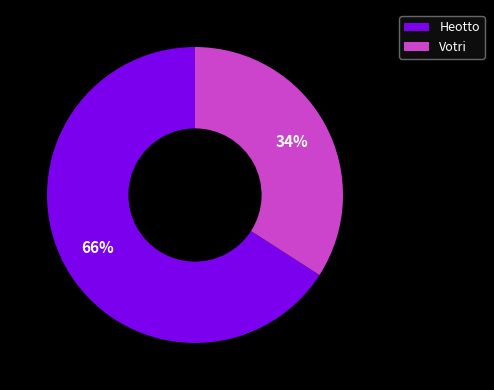

True or false: Votri accounts for 34% of the total.

True